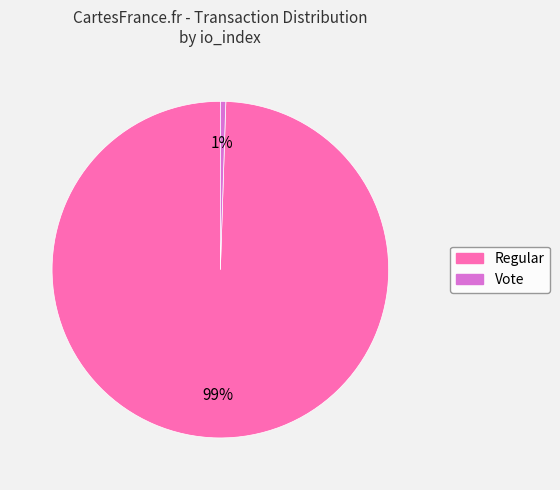

To the nearest percent, what percentage of the pie is Vote?

1%